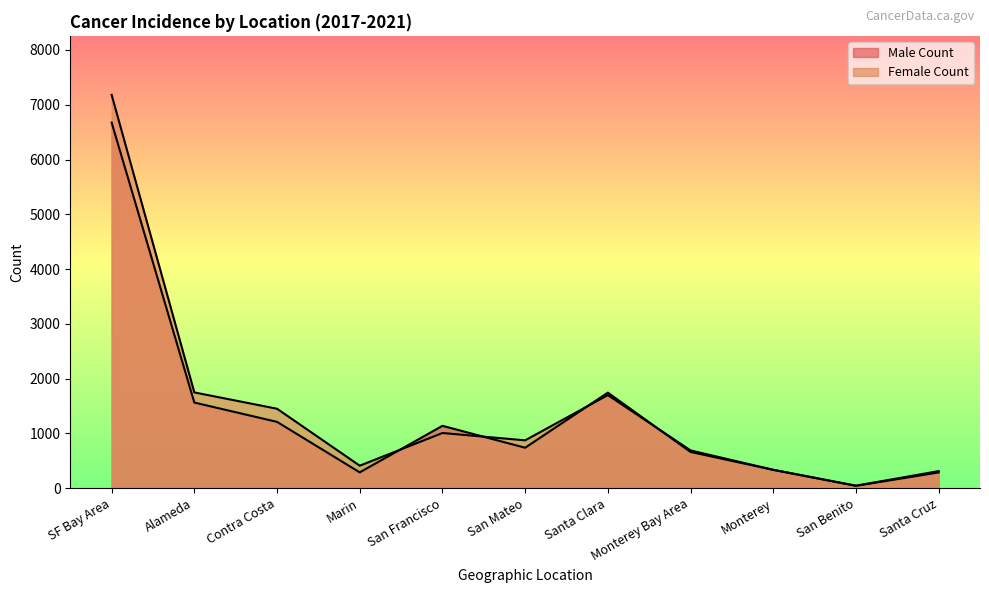

True or false: Female Count and Male Count cross at least once.

True